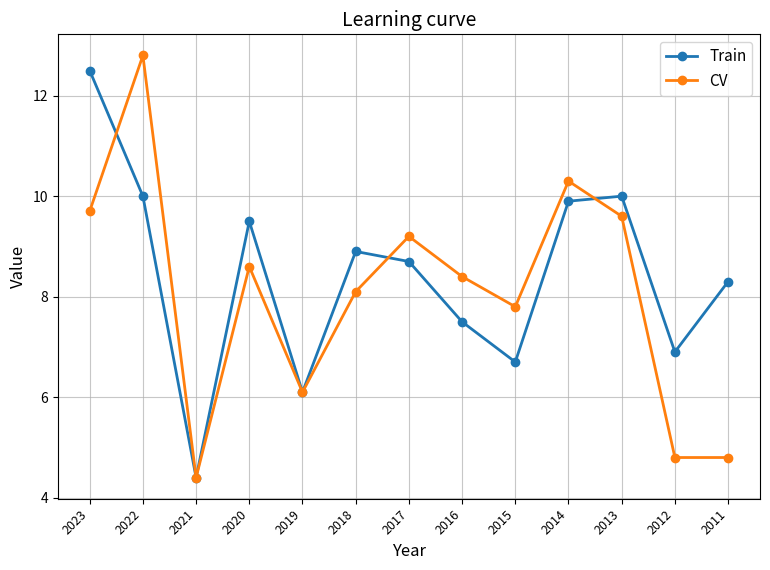

What are all the series names shown in the legend?

Train, CV